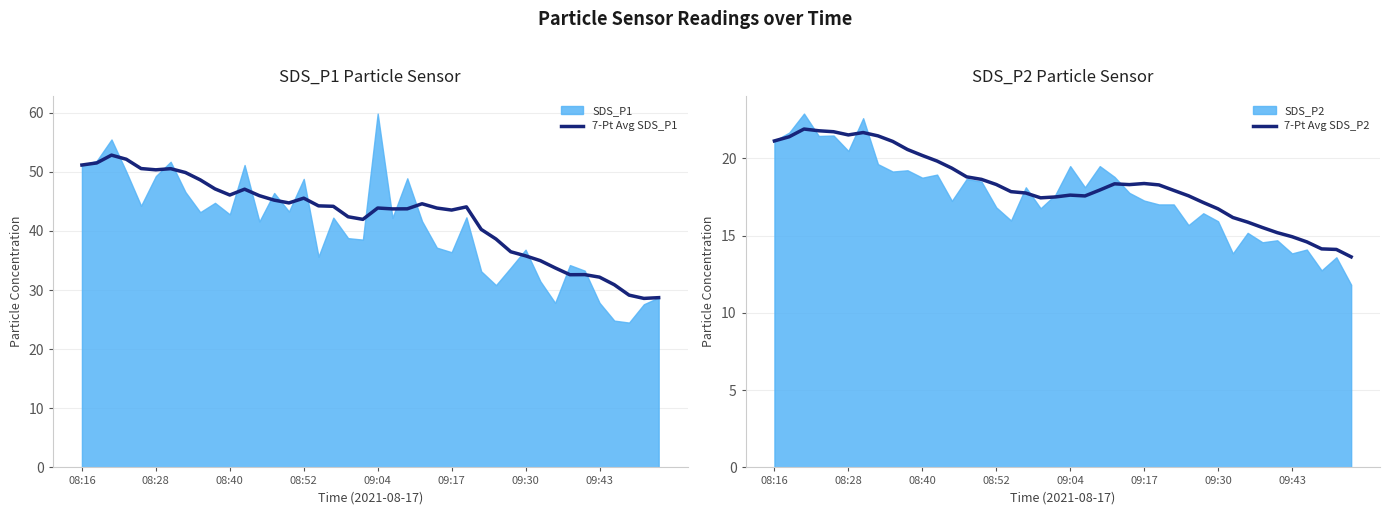

At which label does 7-Pt Avg SDS_P2 first exceed 18?

08:16